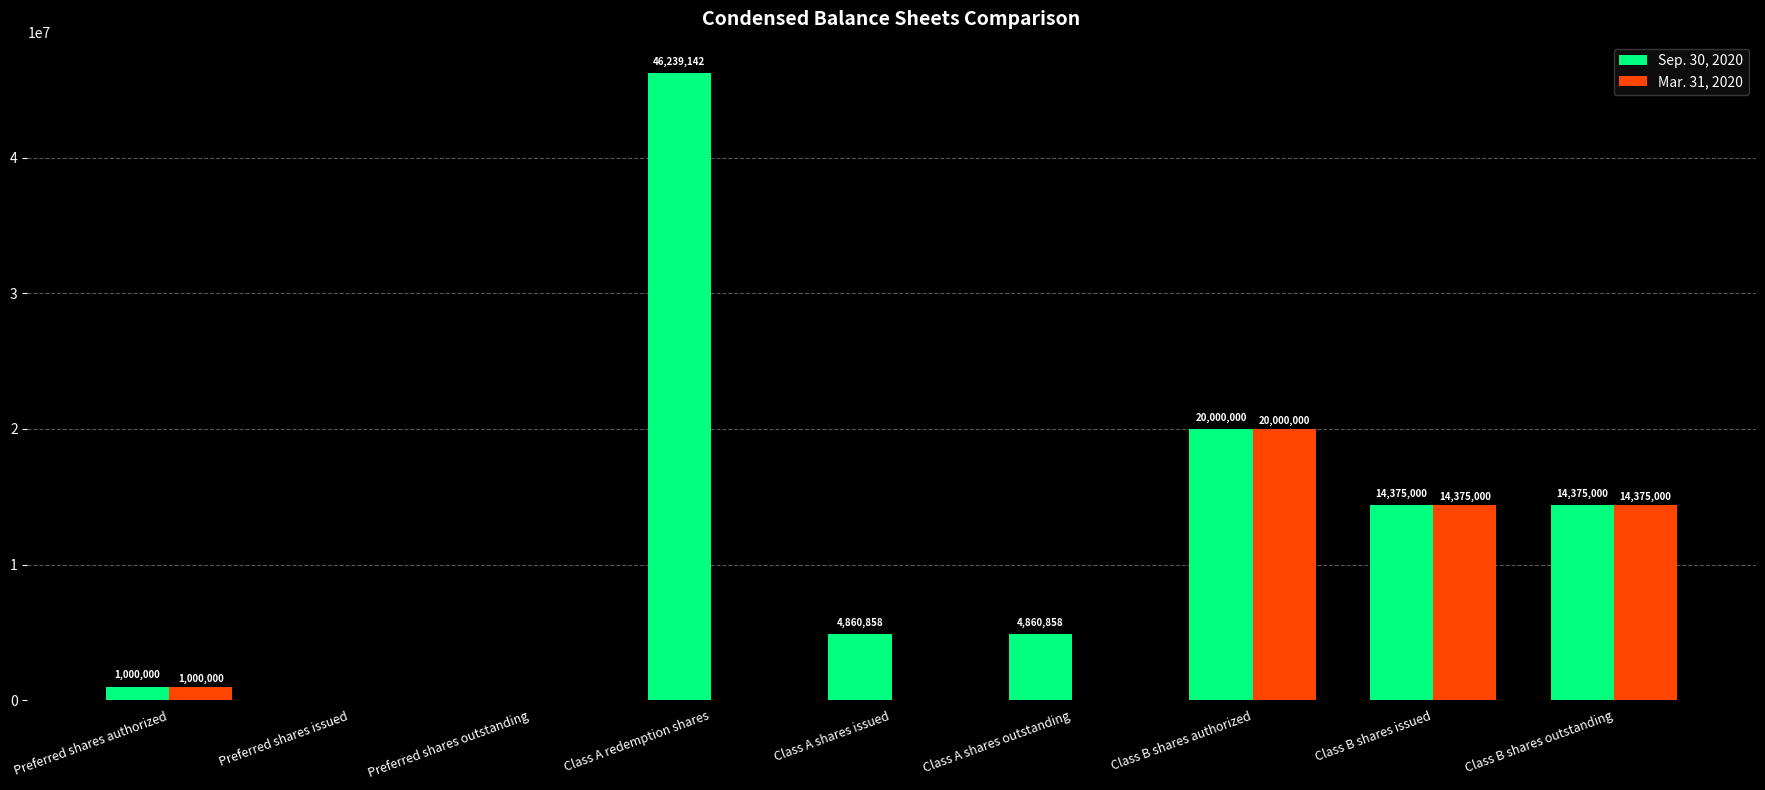

At which category is the sum across all series the highest?

Class A redemption shares